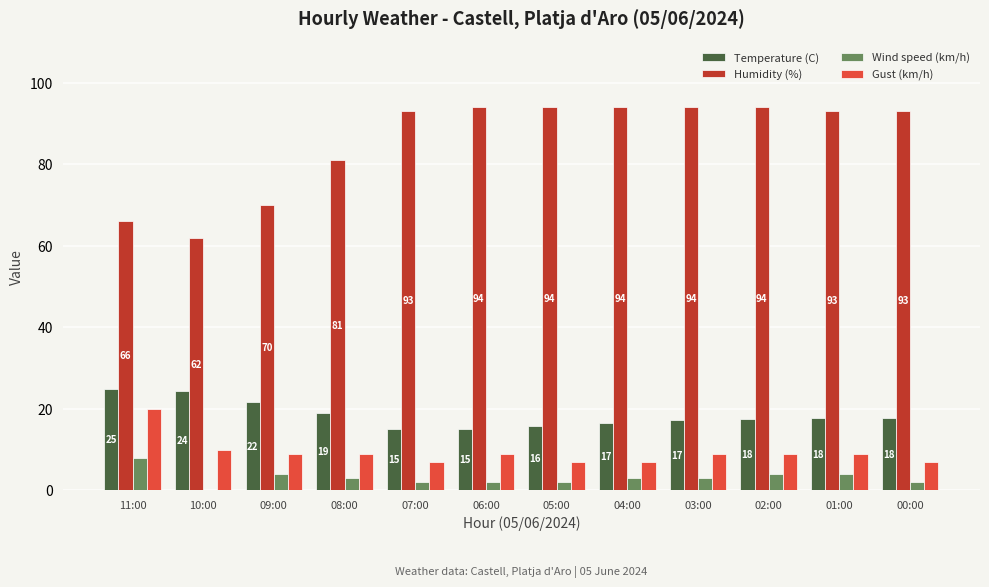

What is the sum of all Humidity (%) values?

1028.0